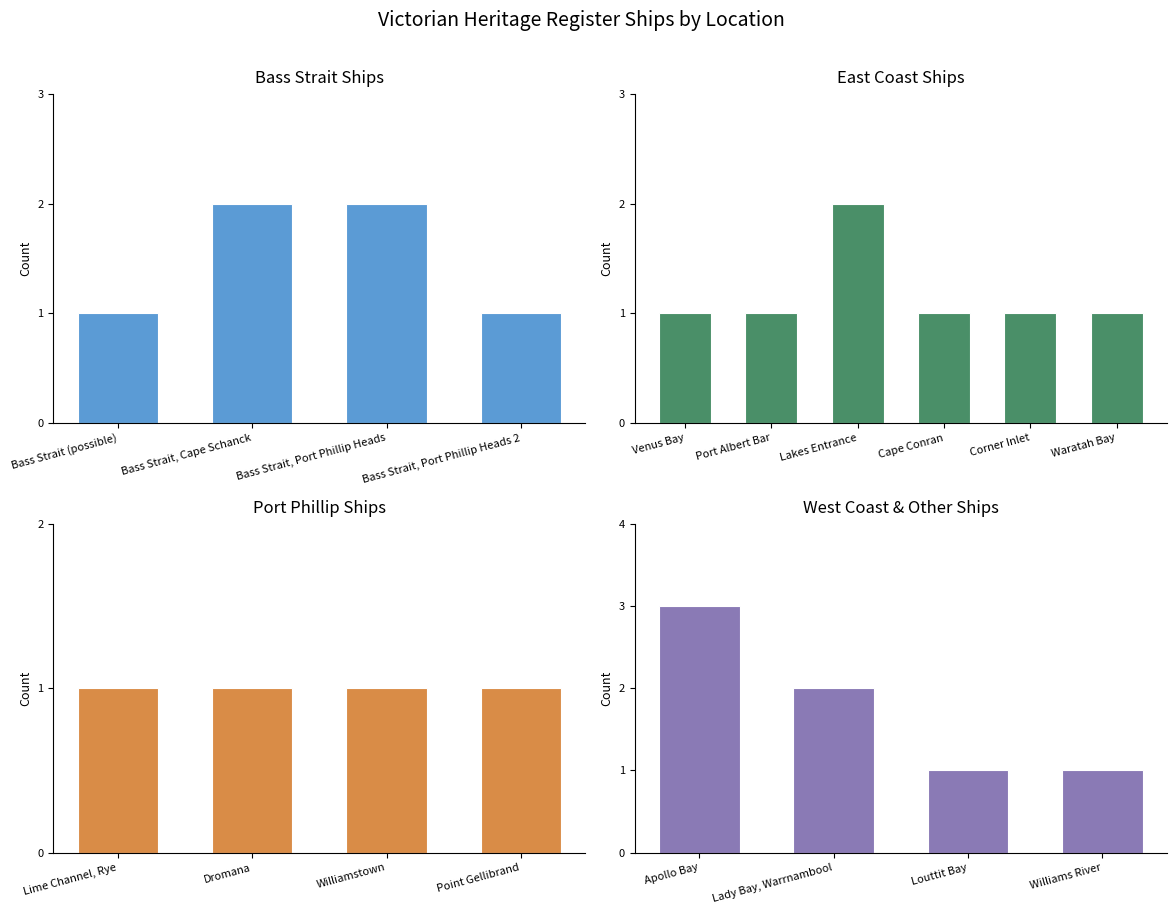

Between Victorian Heritage Register - Lady Bay and Victorian Heritage Register - Bass Strait, which is larger?

Victorian Heritage Register - Bass Strait